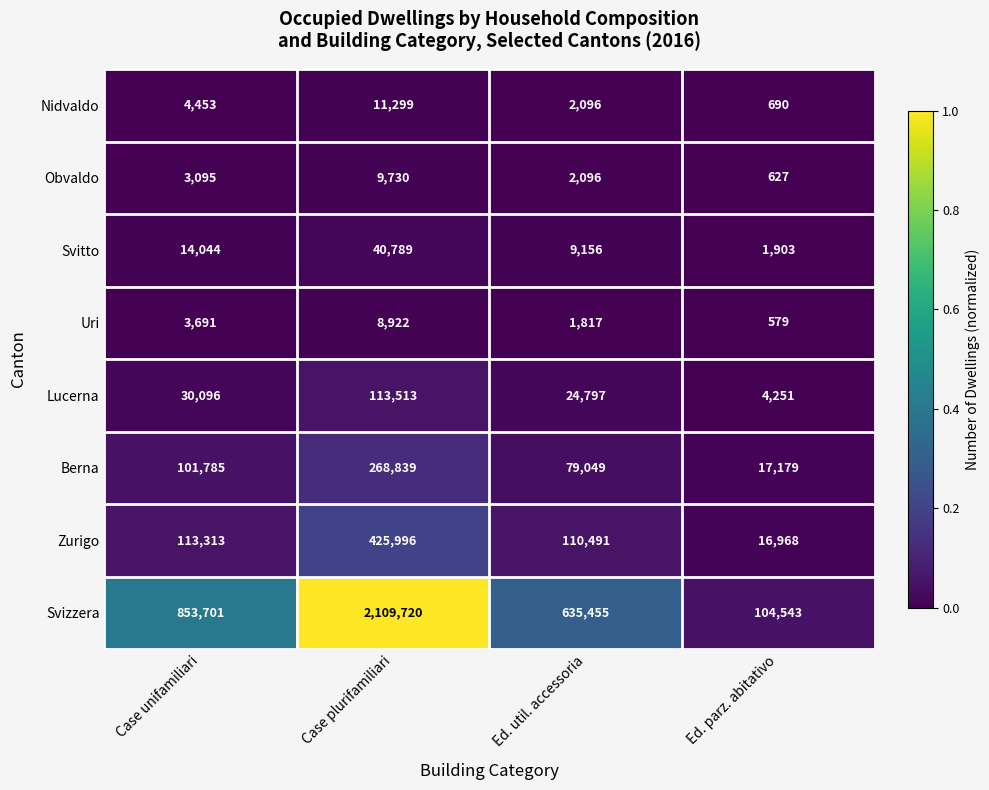

Which category has the highest value across all series?

Case plurifamiliari